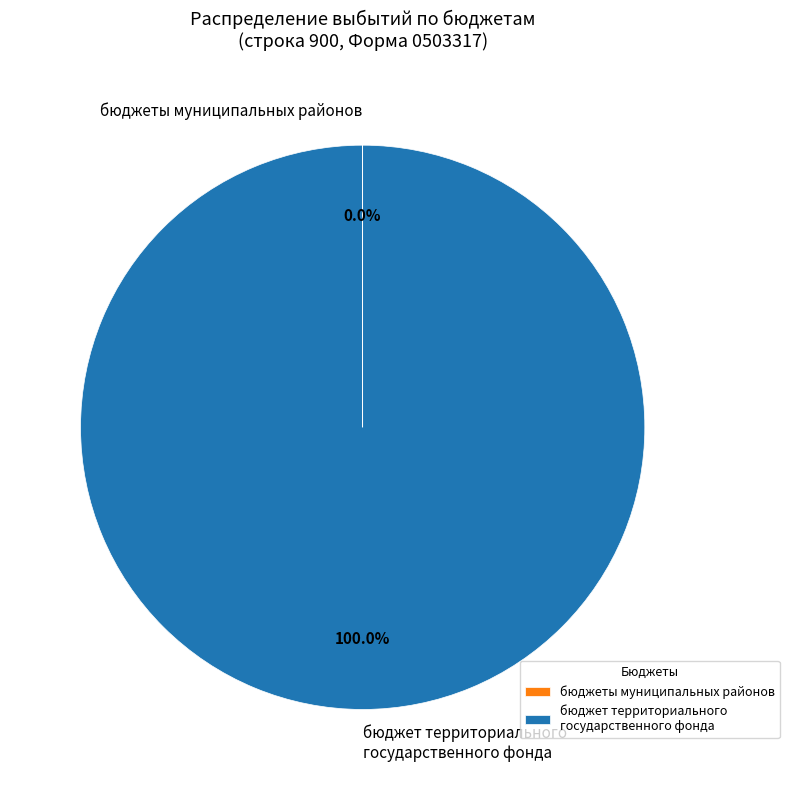

To the nearest percent, what is the average slice percentage?

50%